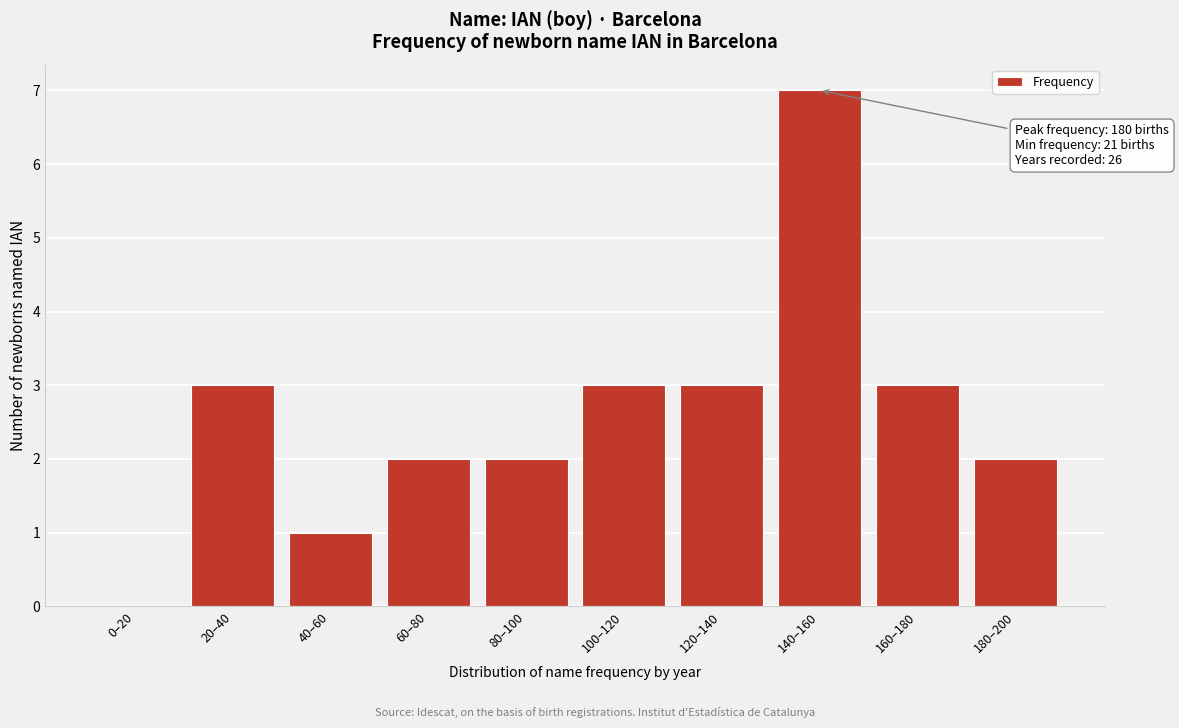

What is the sum of all values?

26